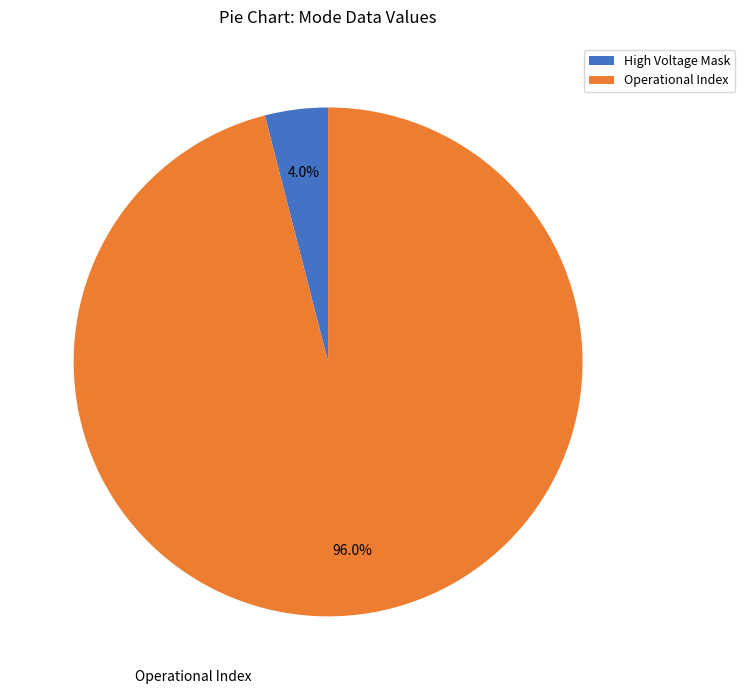

Rank the categories by value from lowest to highest.

High Voltage Mask, Operational Index